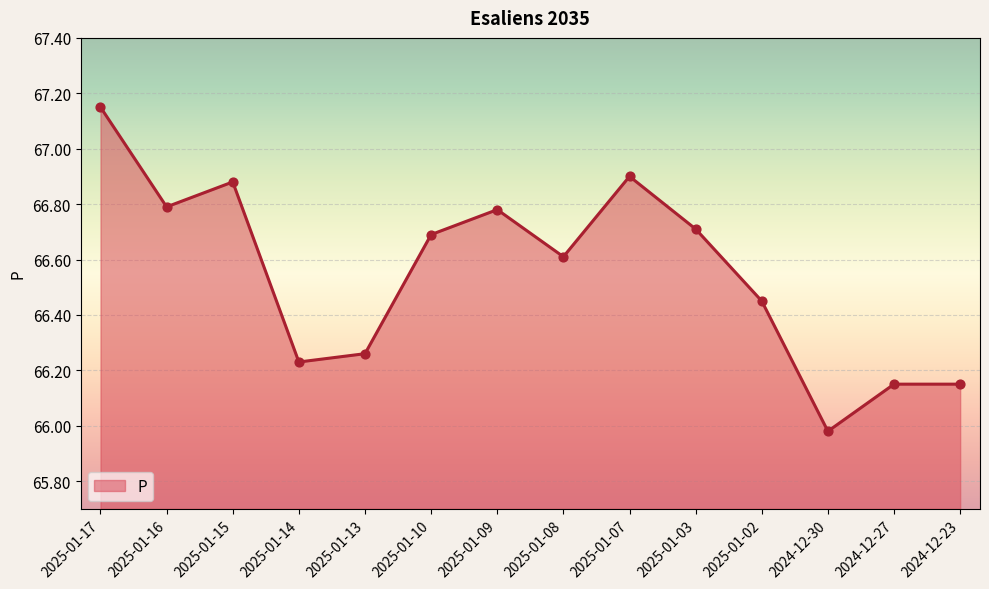

What is the ratio of the value at 2025-01-02 to the value at 2025-01-16?

1.0